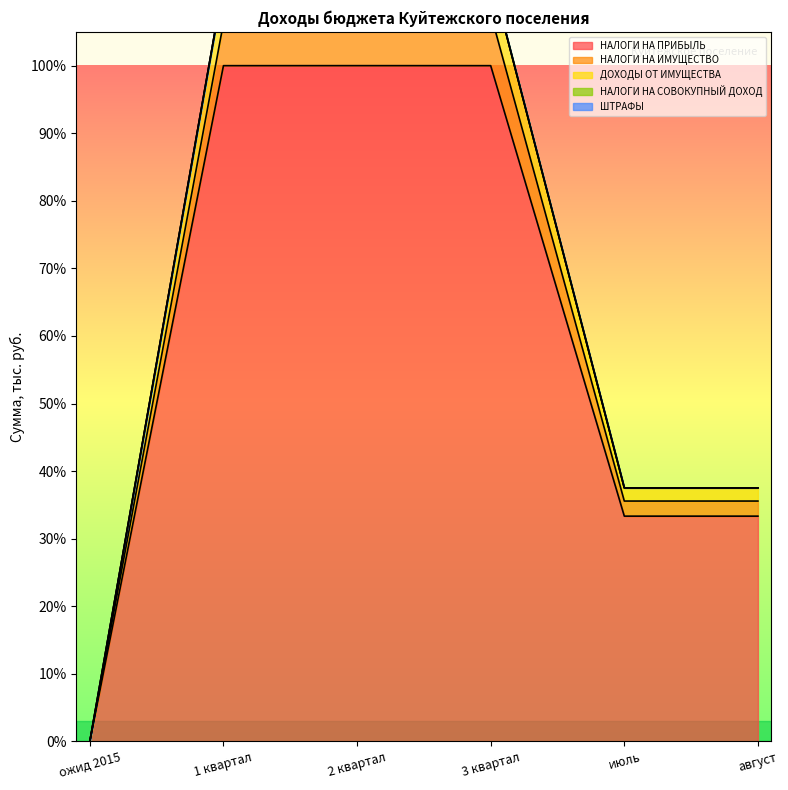

Rank the categories by НАЛОГИ НА СОВОКУПНЫЙ ДОХОД value from lowest to highest.

ожид 2015, июль, август, 2 квартал, 1 квартал, 3 квартал